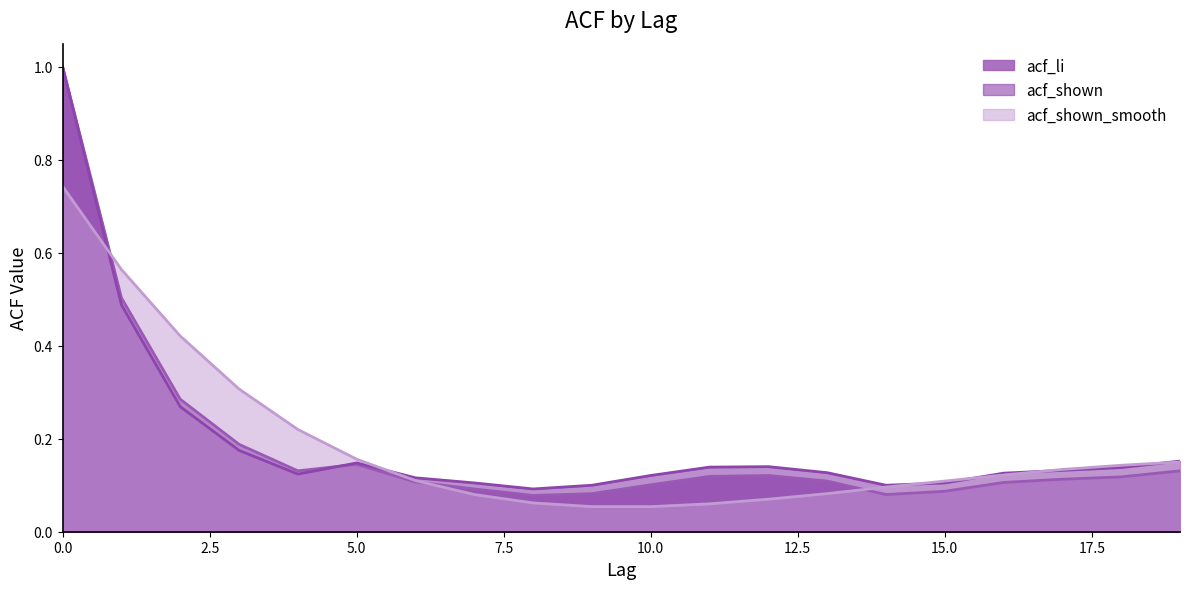

Is it true that acf_shown equals 0.2 at 11?

False